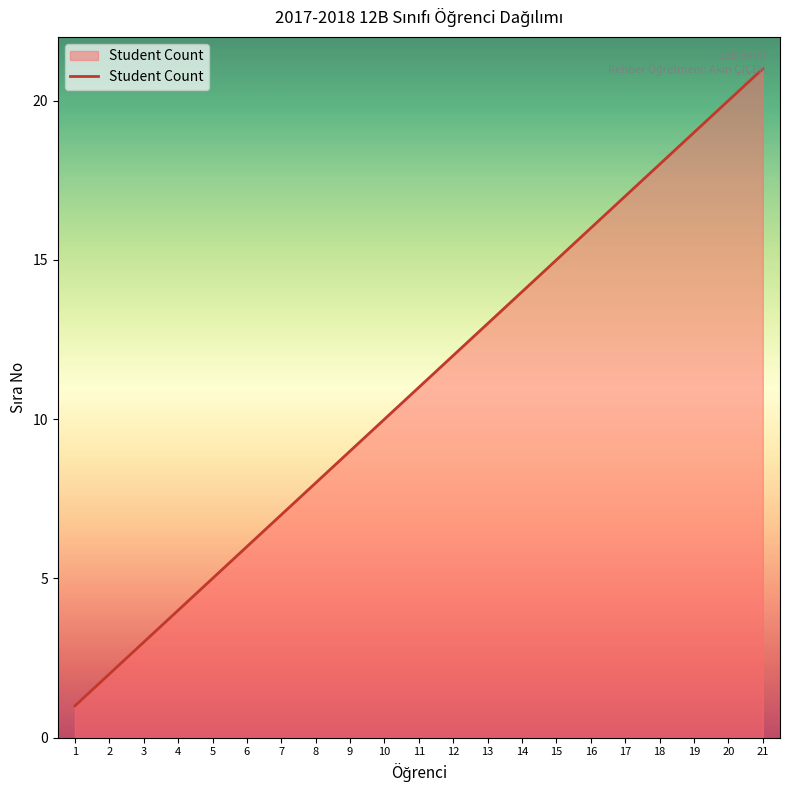

Which label corresponds to the smallest value in the chart?

1